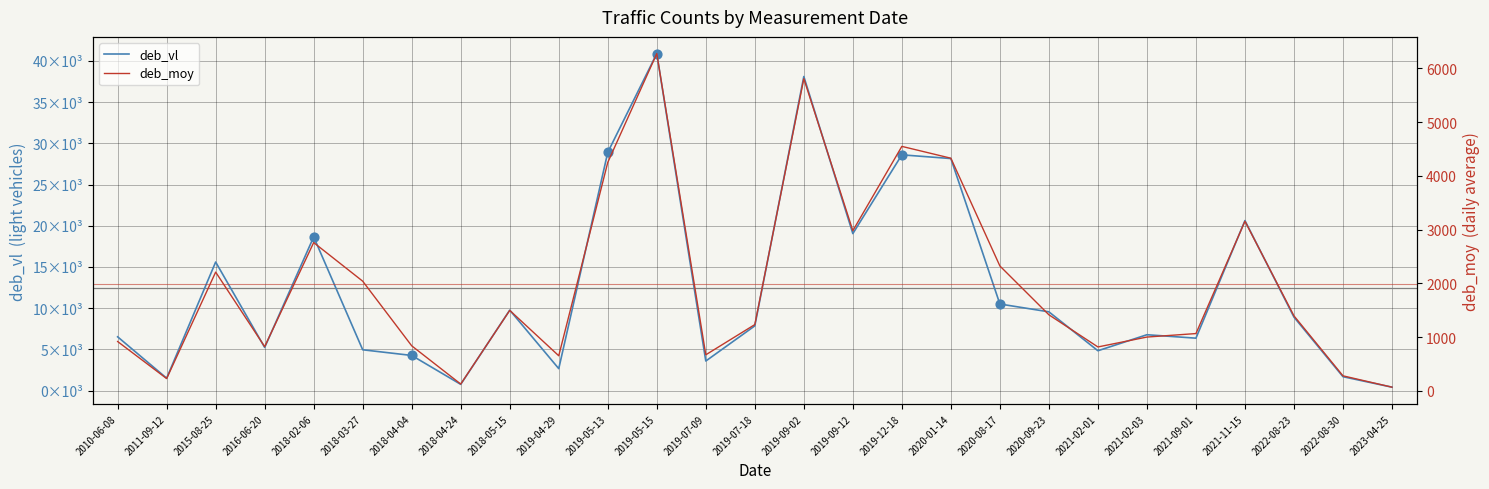

Which series has the widest spread of Y values?

deb_vl